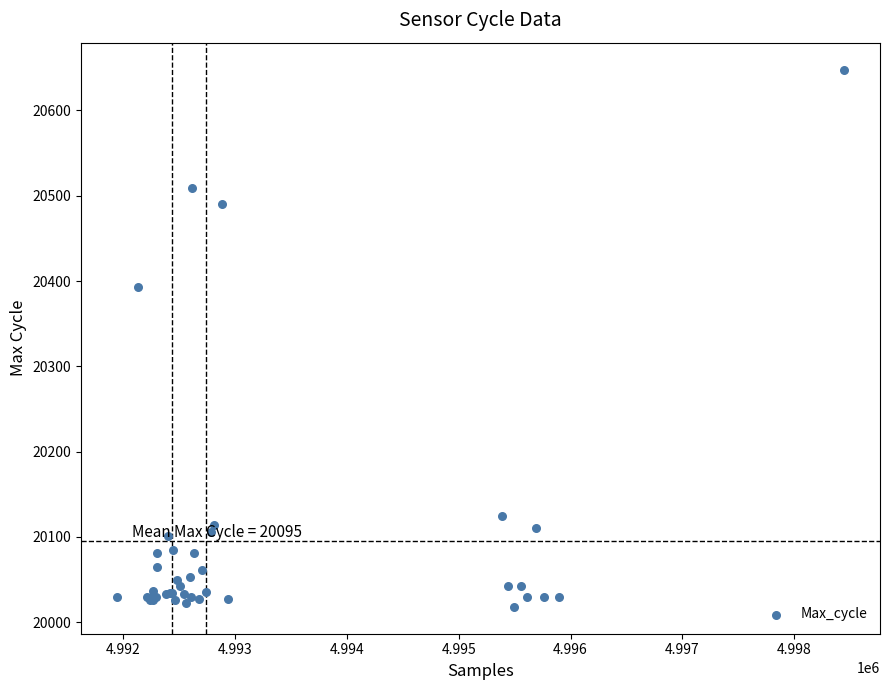

What Y value in the scatter plot is closest to 20333?

20393